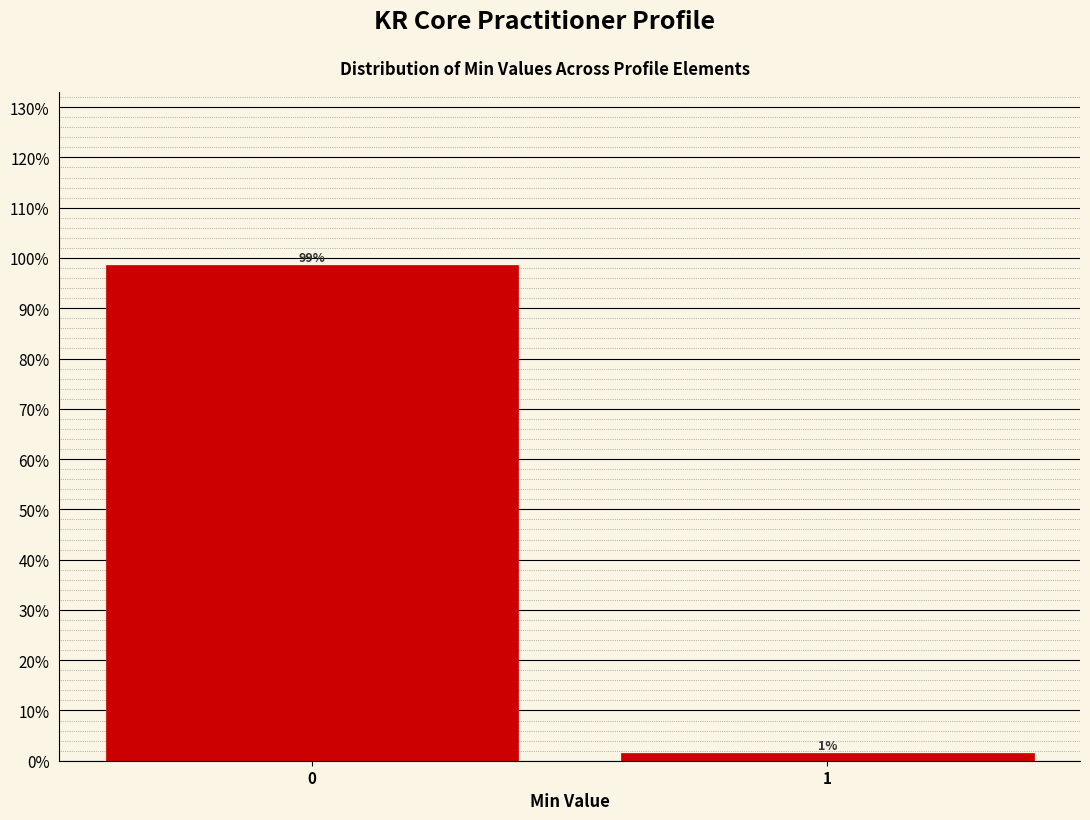

What is the sum of the values at 0 and 1?

100.0